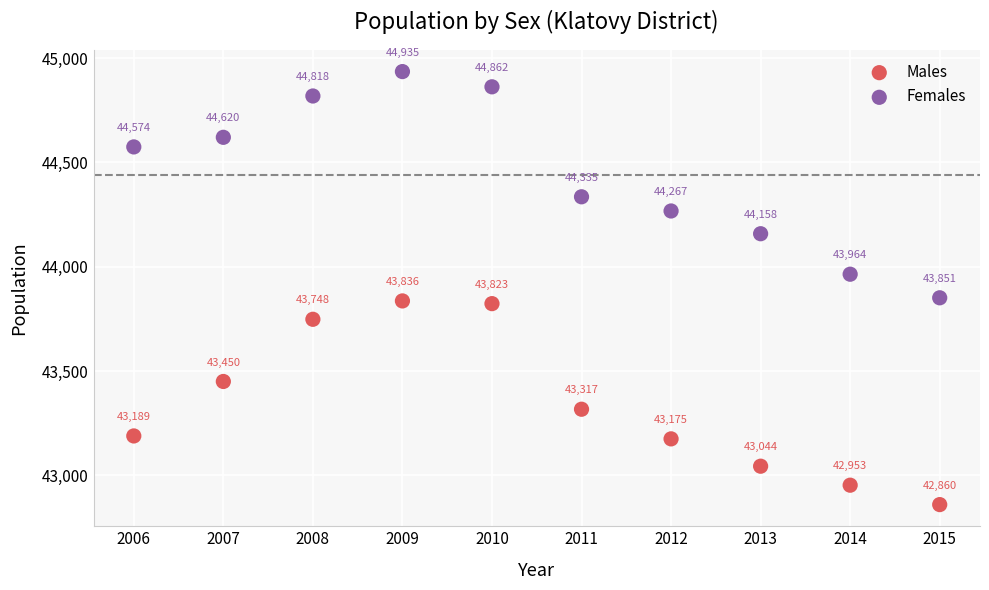

Which series contains the highest Y value?

Females